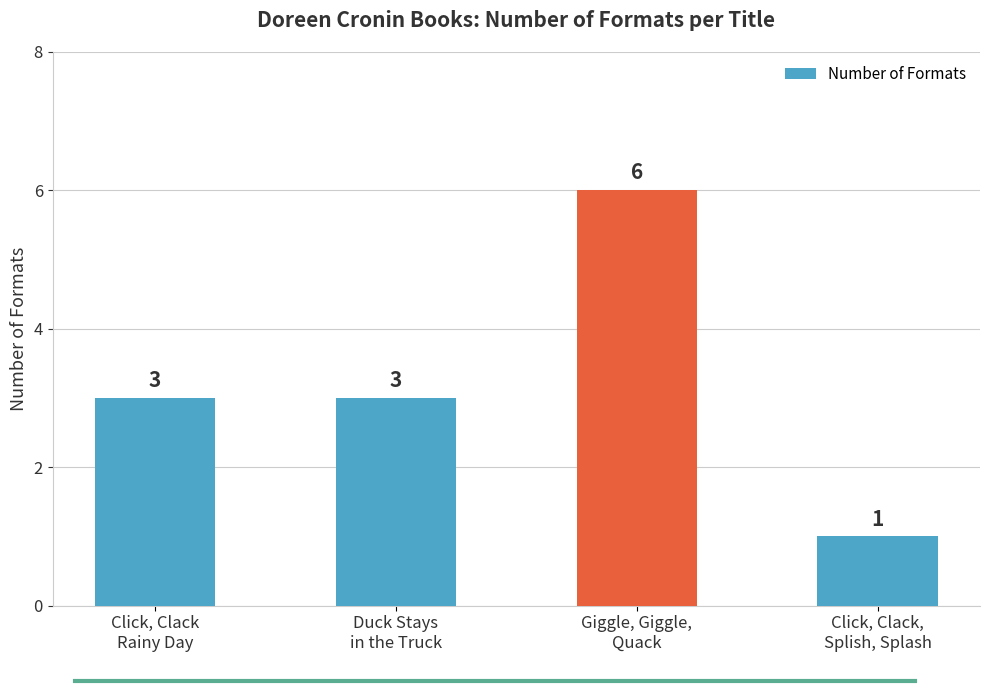

What is the change in value from Giggle, Giggle,
Quack to Click, Clack,
Splish, Splash?

-5